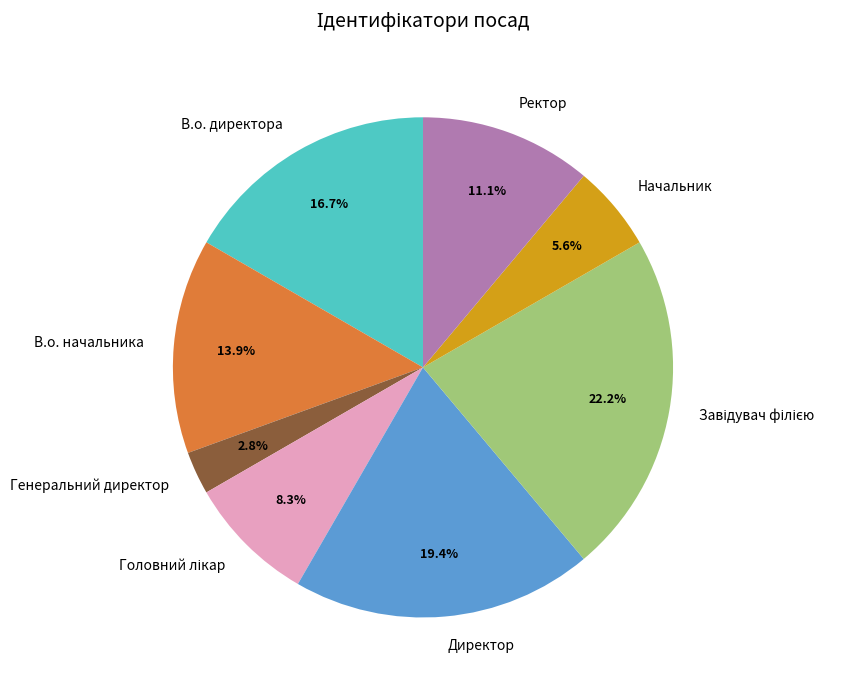

How many segments does this pie chart have?

8